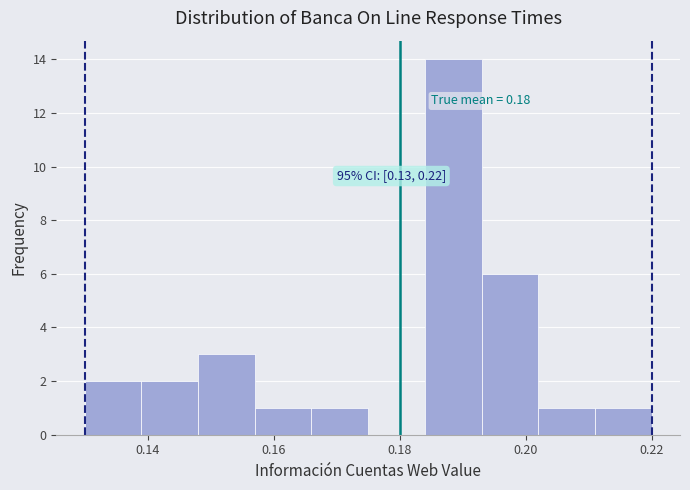

Over which range of the x-axis is the bar tallest?

0.184 to 0.193